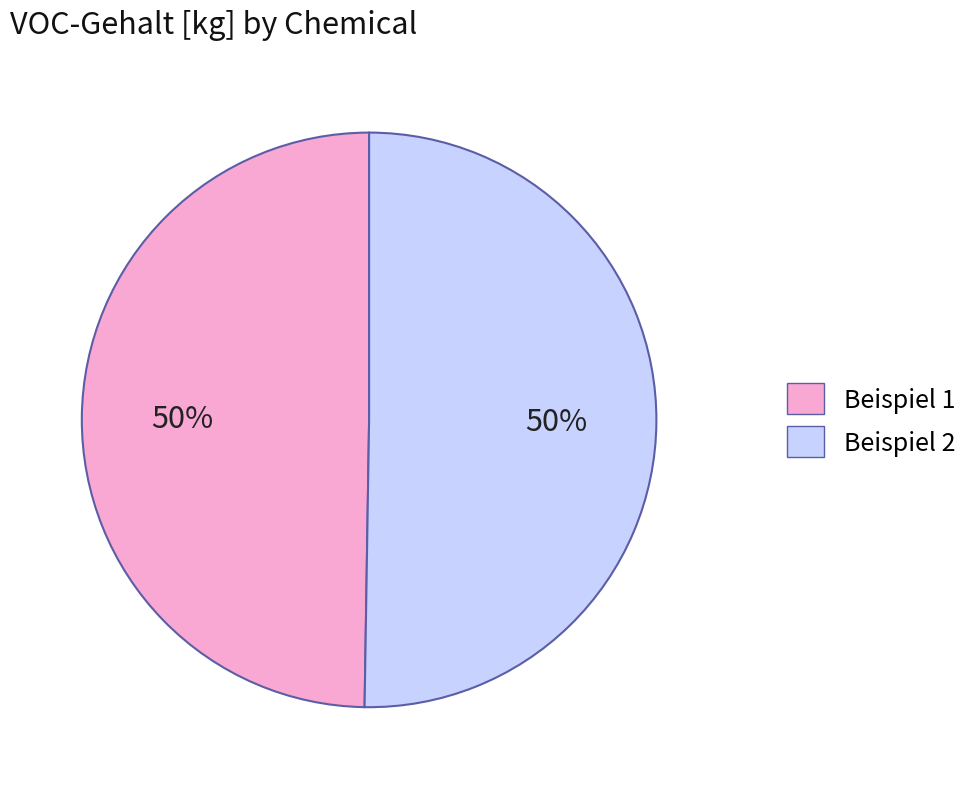

What is the ratio of the value at Beispiel 1 to the value at Beispiel 2?

1.0